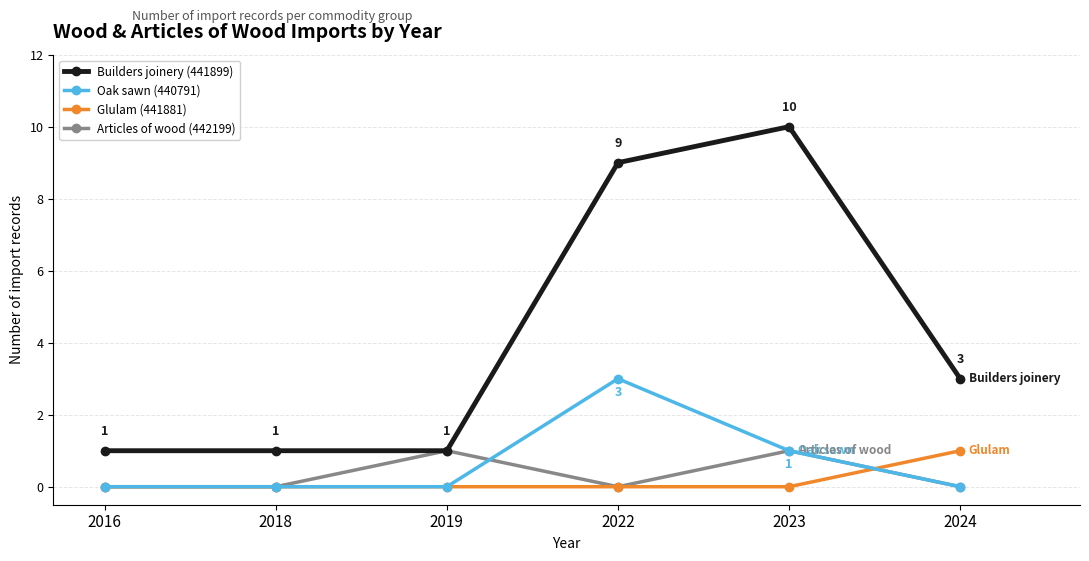

True or false: Oak sawn (440791) and Builders joinery (441899) cross at least once.

False